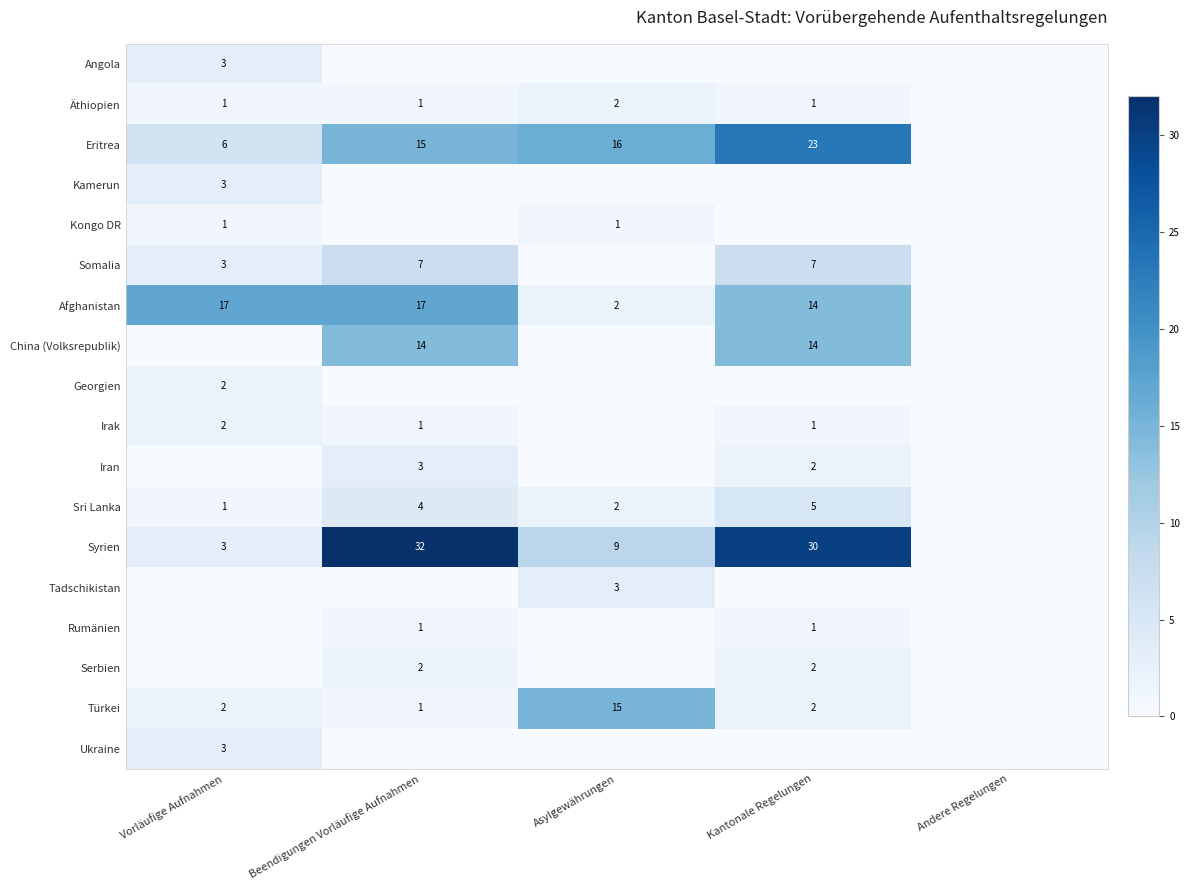

True or false: Kongo DR has a value of 1 at Asylgewährungen.

True